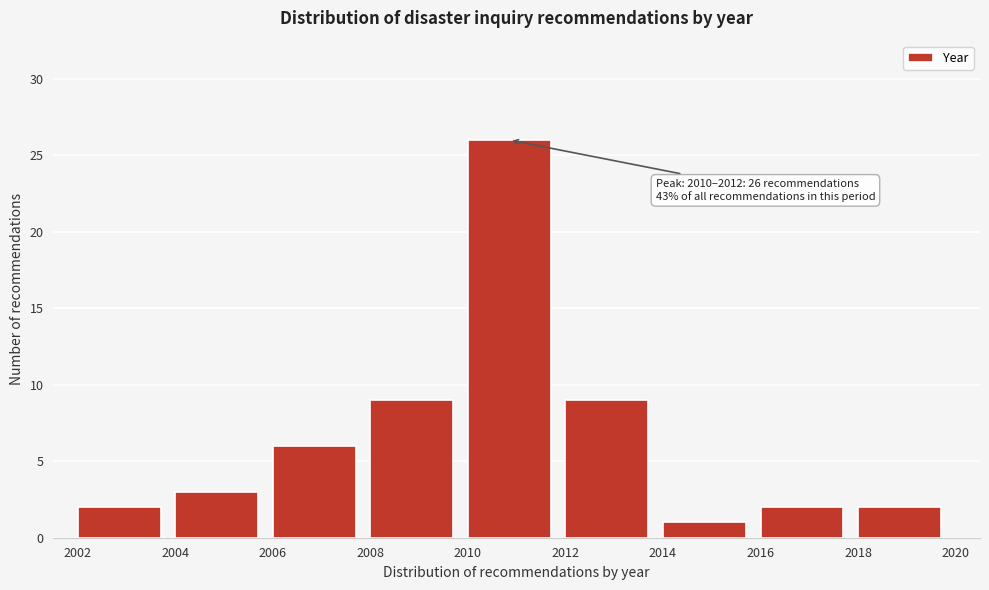

Over which range of the x-axis is the bar tallest?

2010 to 2012